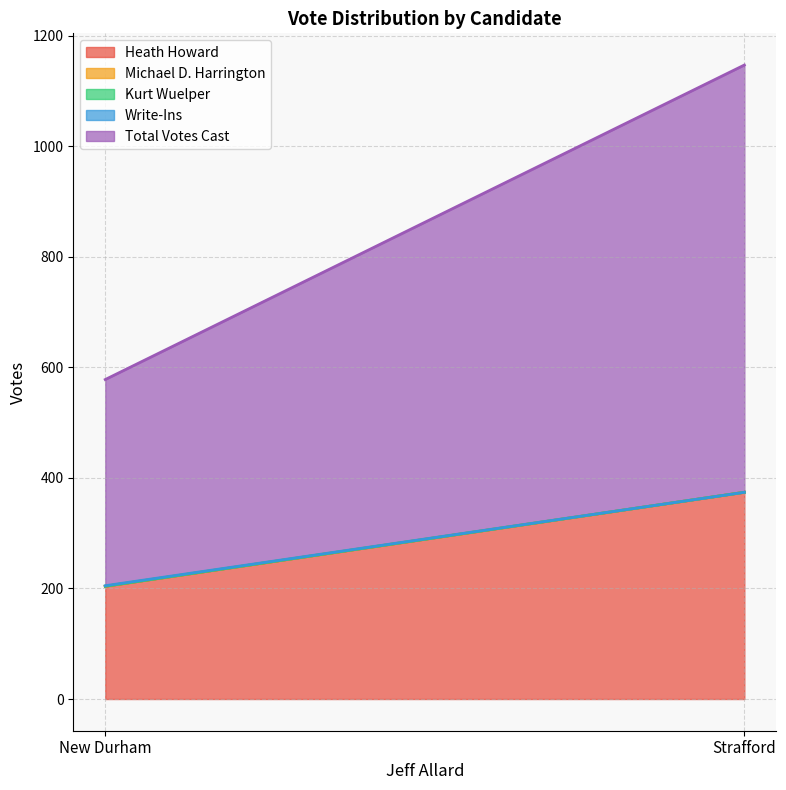

Which category has the highest value across all series?

Strafford